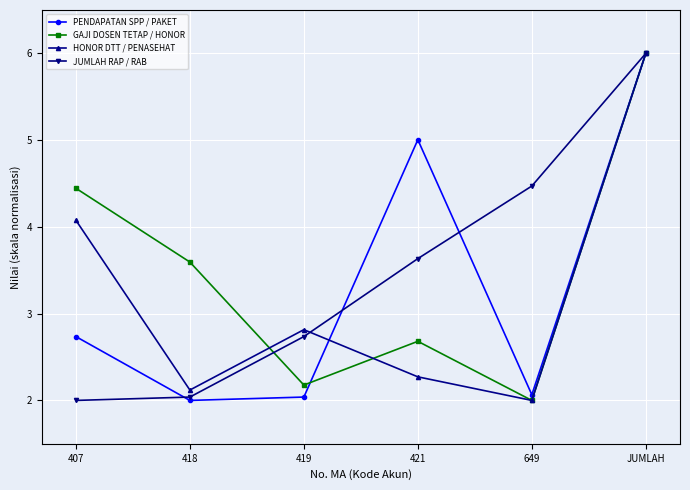

What is the label of the 5th point from the right?

418